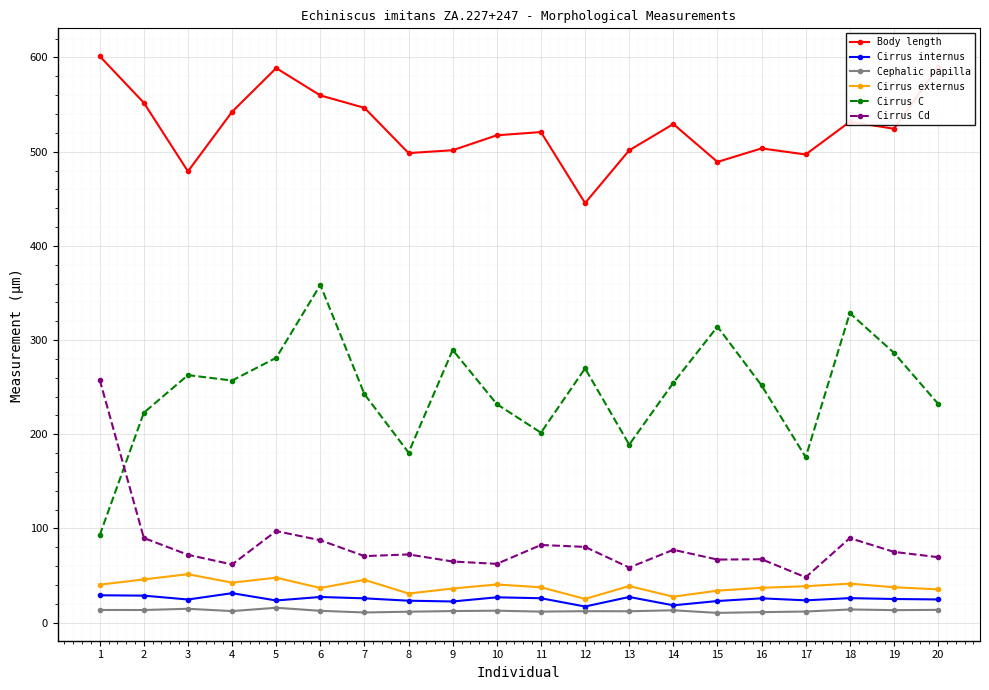

What are all the series names shown in the legend?

Body length, Cirrus internus, Cephalic papilla, Cirrus externus, Cirrus C, Cirrus Cd